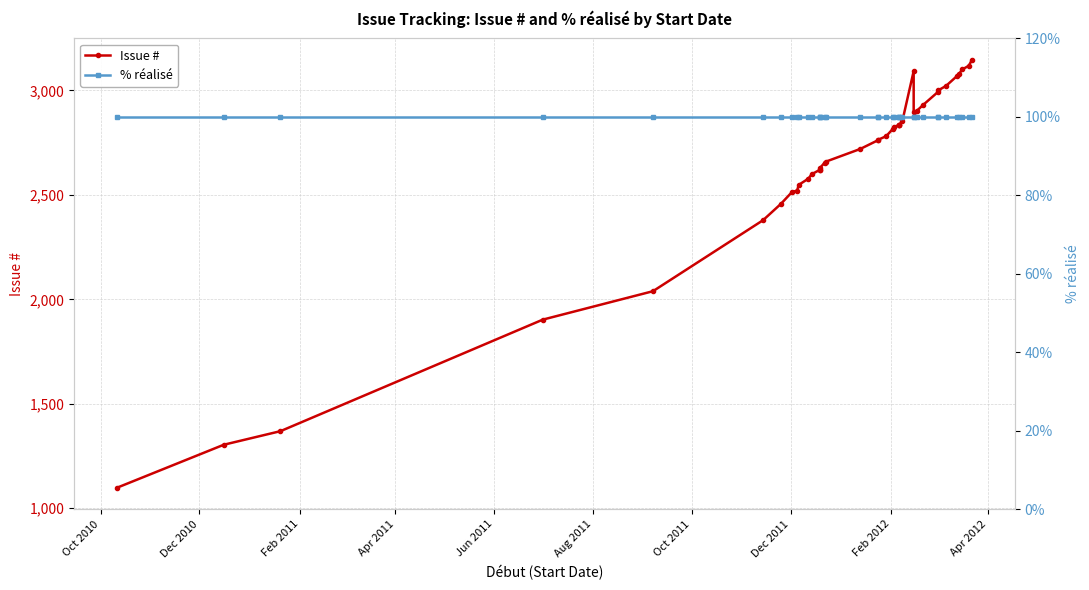

Reading left to right, list all the values displayed in this chart.

Issue #: 1098	1304	1369	1903	2039	2379	2457	2515	2520	2548	2578	2599	2620	2619	2628	2654	2660	2720	2762	2764	2781	2815	2825	2836	2833	2835	2853	3093	2895	2903	2932	2993	3000	3022	3071	3079	3101	3118	3147
% réalisé: 100	100	100	100	100	100	100	100	100	100	100	100	100	100	100	100	100	100	100	100	100	100	100	100	100	100	100	100	100	100	100	100	100	100	100	100	100	100	100